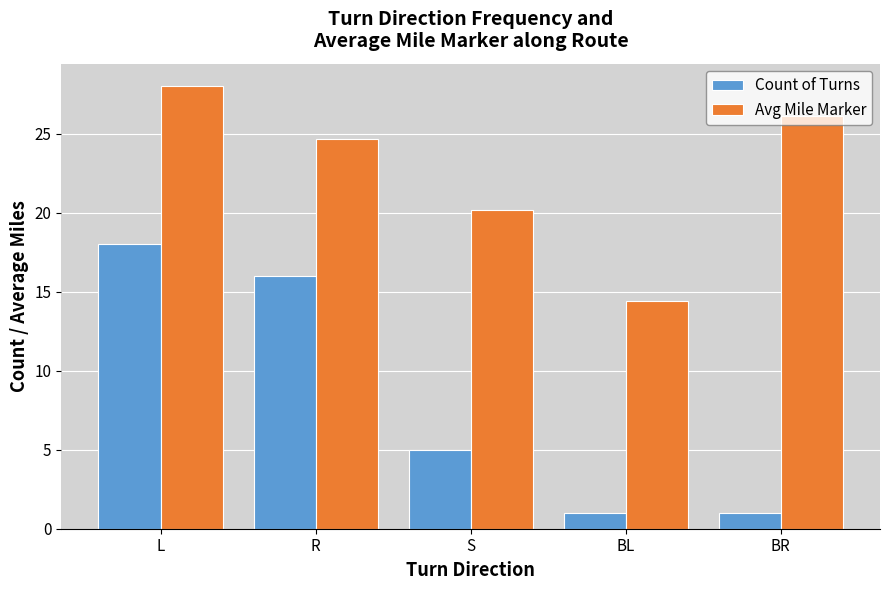

How many categories are shown in the chart?

5